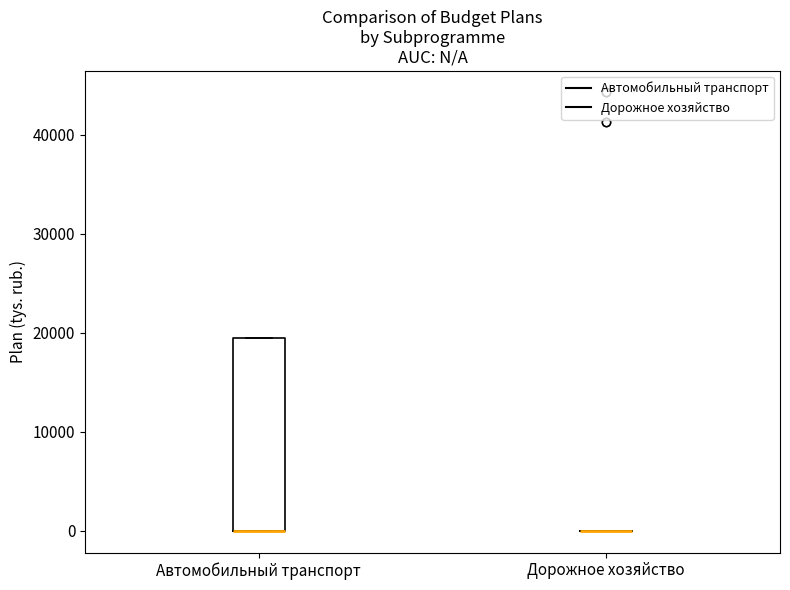

Reading left to right, transcribe this box plot: for each box, give where its median line is, the range the box spans, and where its two whiskers end, as read against the y-axis. The values are not printed on the chart, so give them approximately, as read against the axis.

Автомобильный транспорт: median 0 (drawn on the box's lower edge), box 0 to 19000, whiskers 0 to 19000
Дорожное хозяйство: box collapsed to a line at 0, whiskers 0 to 0